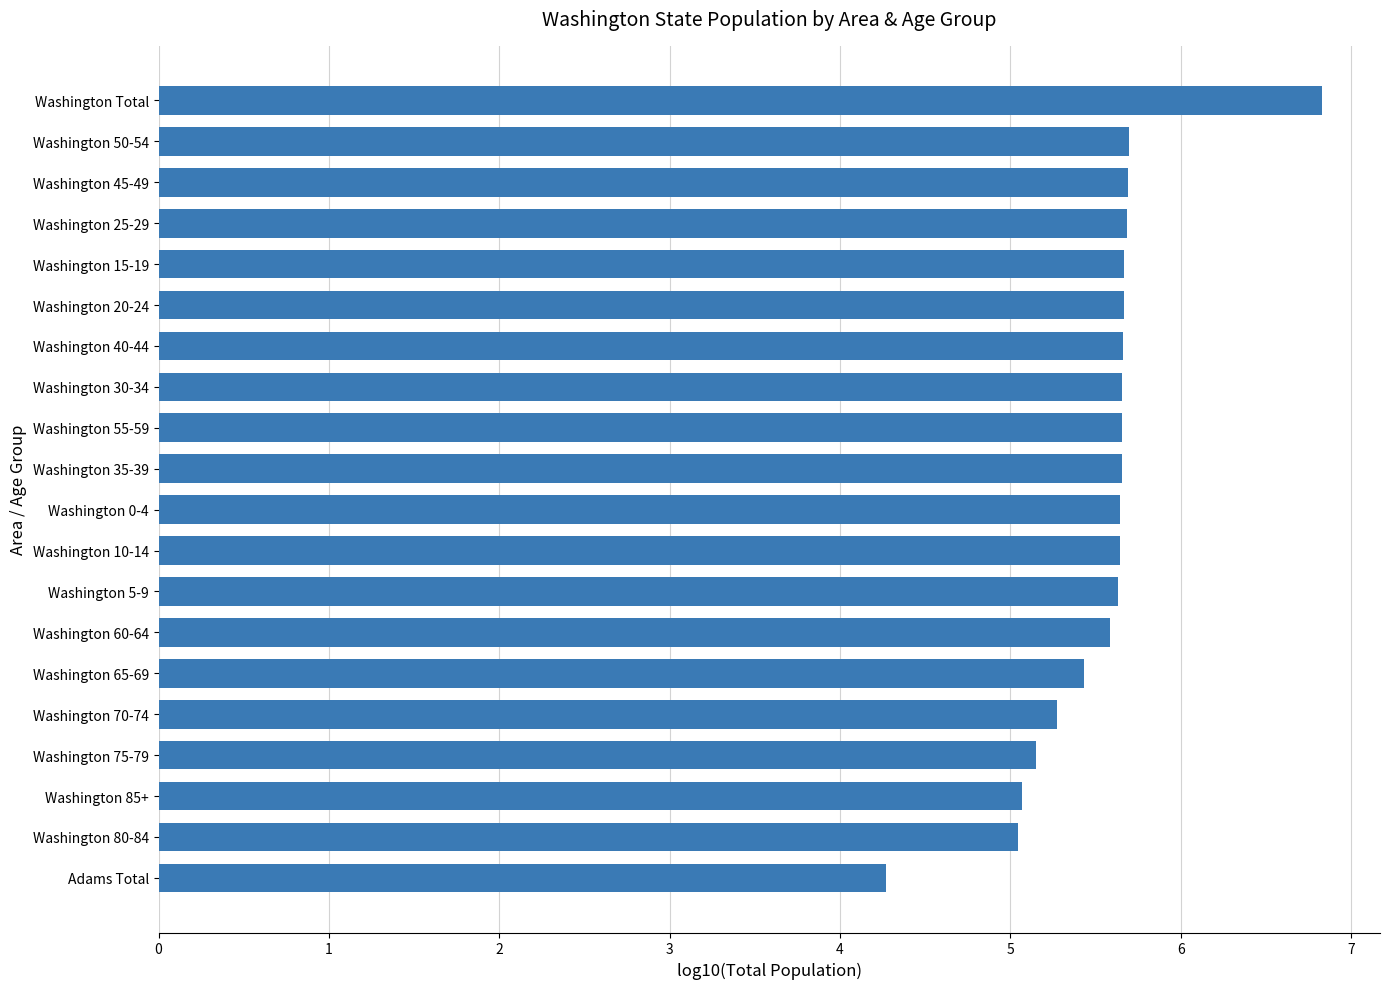

What is the approximate value at Washington 35-39?

5.7